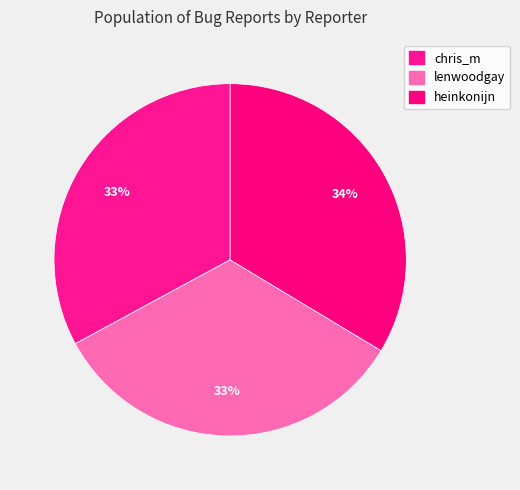

How many segments does this pie chart have?

3